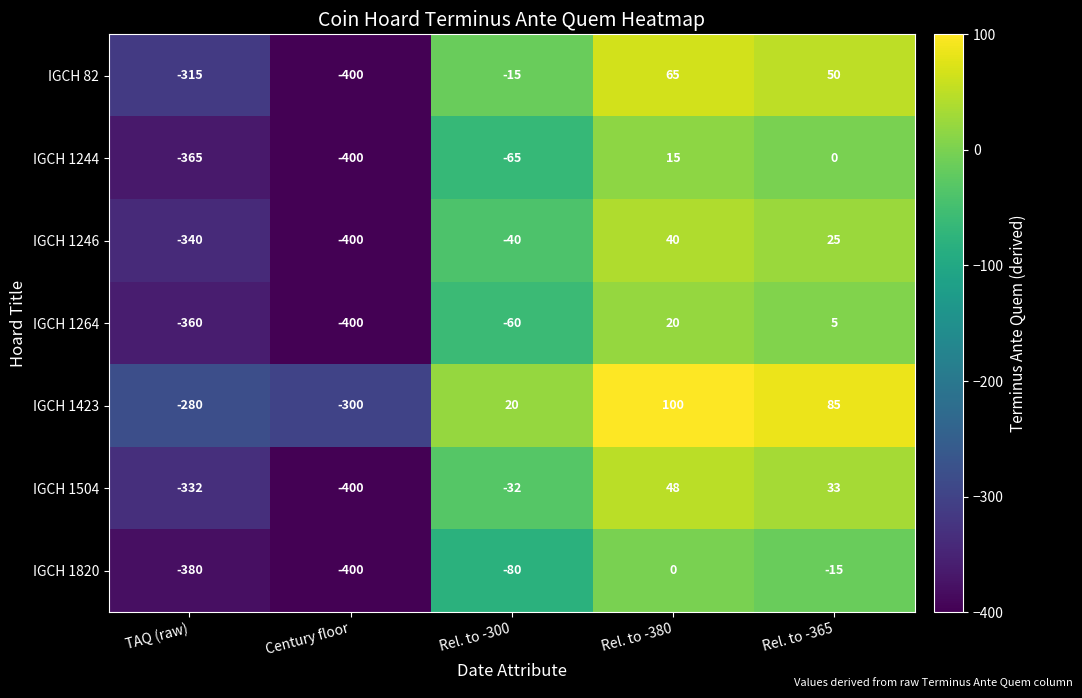

What is the sum of the IGCH 1244 values at Century floor and Rel. to -300?

-465